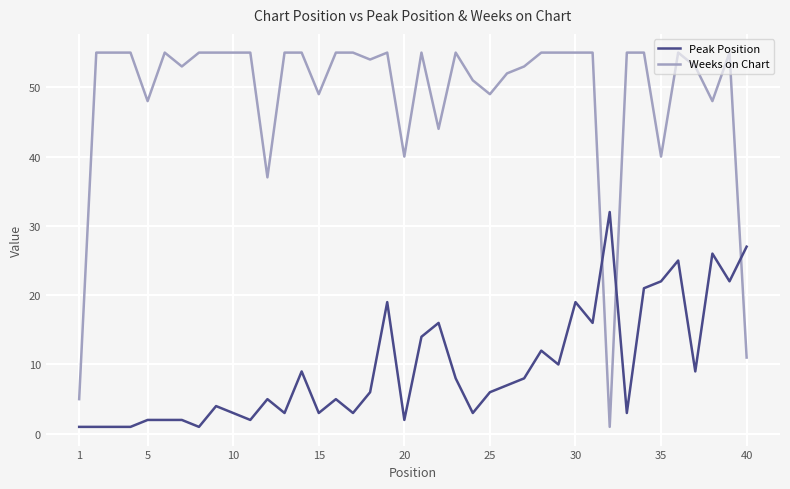

True or false: Peak Position and Weeks on Chart cross at least once.

True